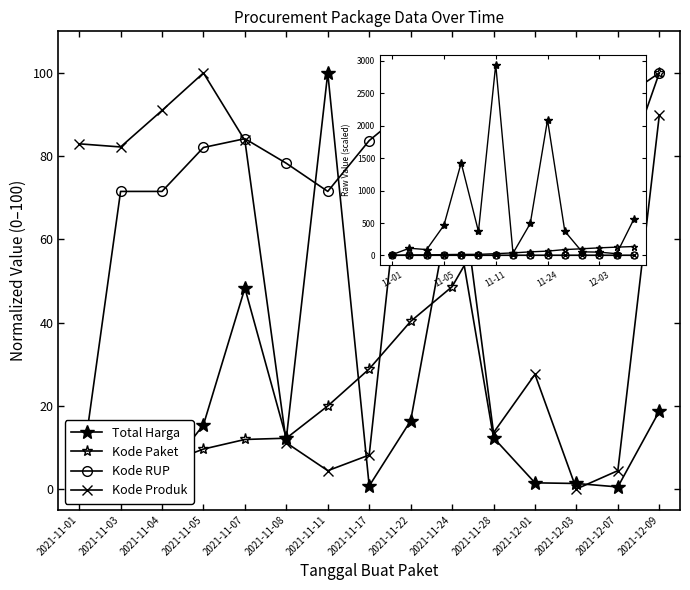

How many interior local peaks does the Kode Produk series have?

3